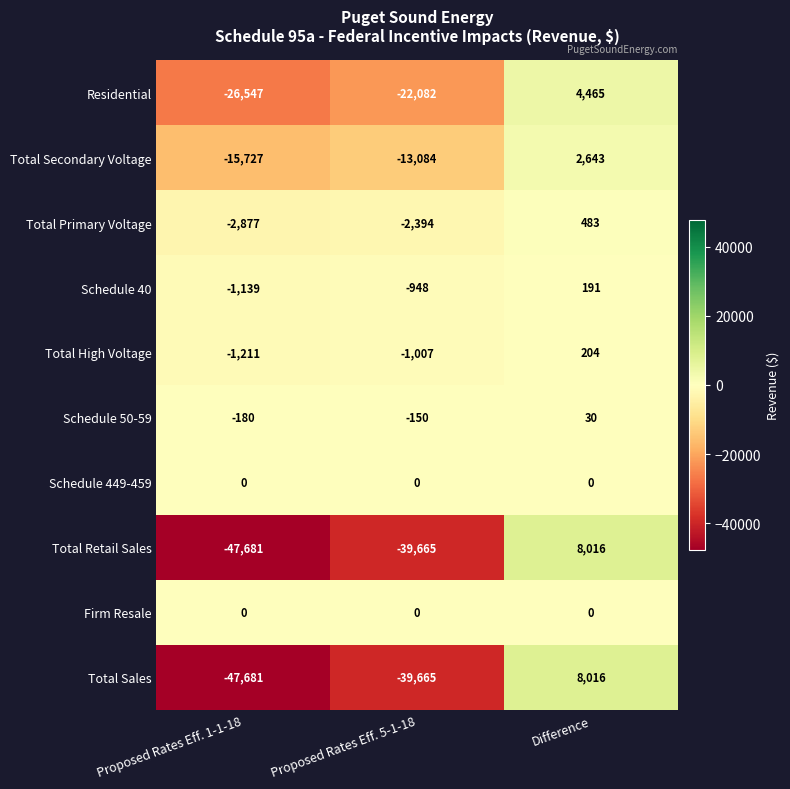

Read the Total Secondary Voltage value at Difference, to the nearest 10.

2640